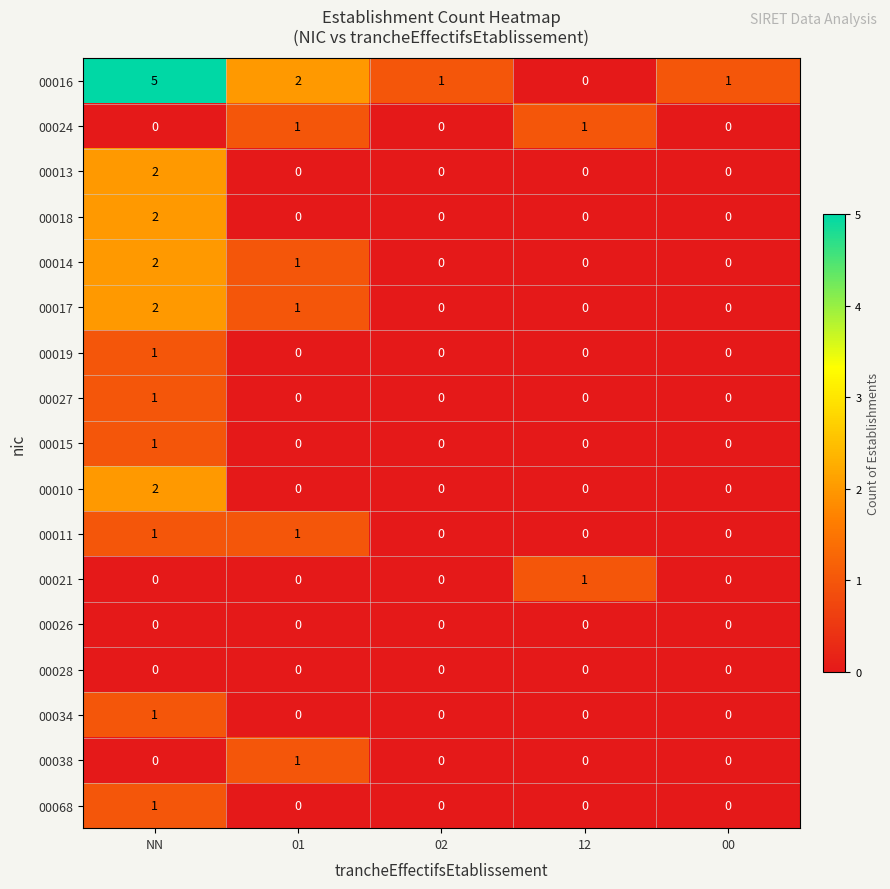

Which series has the widest spread of values?

00016